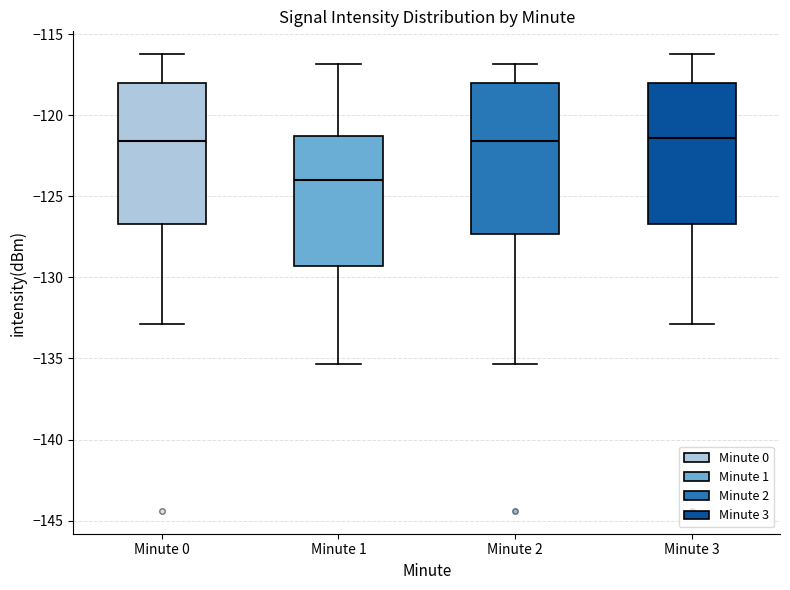

Which box is the tallest, from its lower edge to its upper edge?

Minute 2